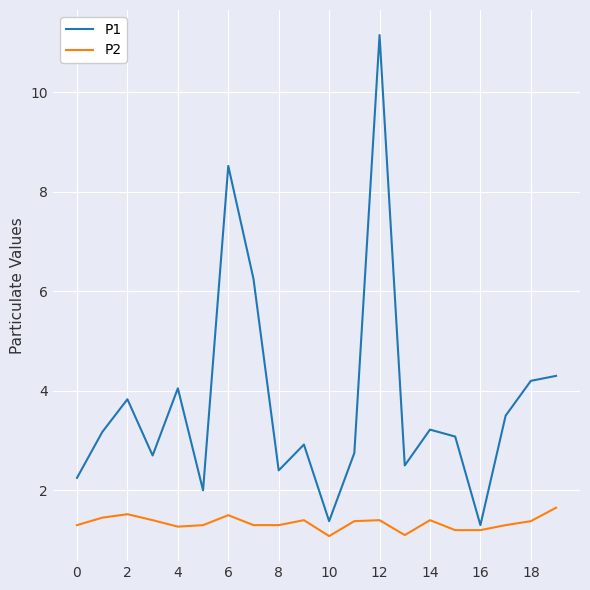

How many interior local peaks does the P1 series have?

6